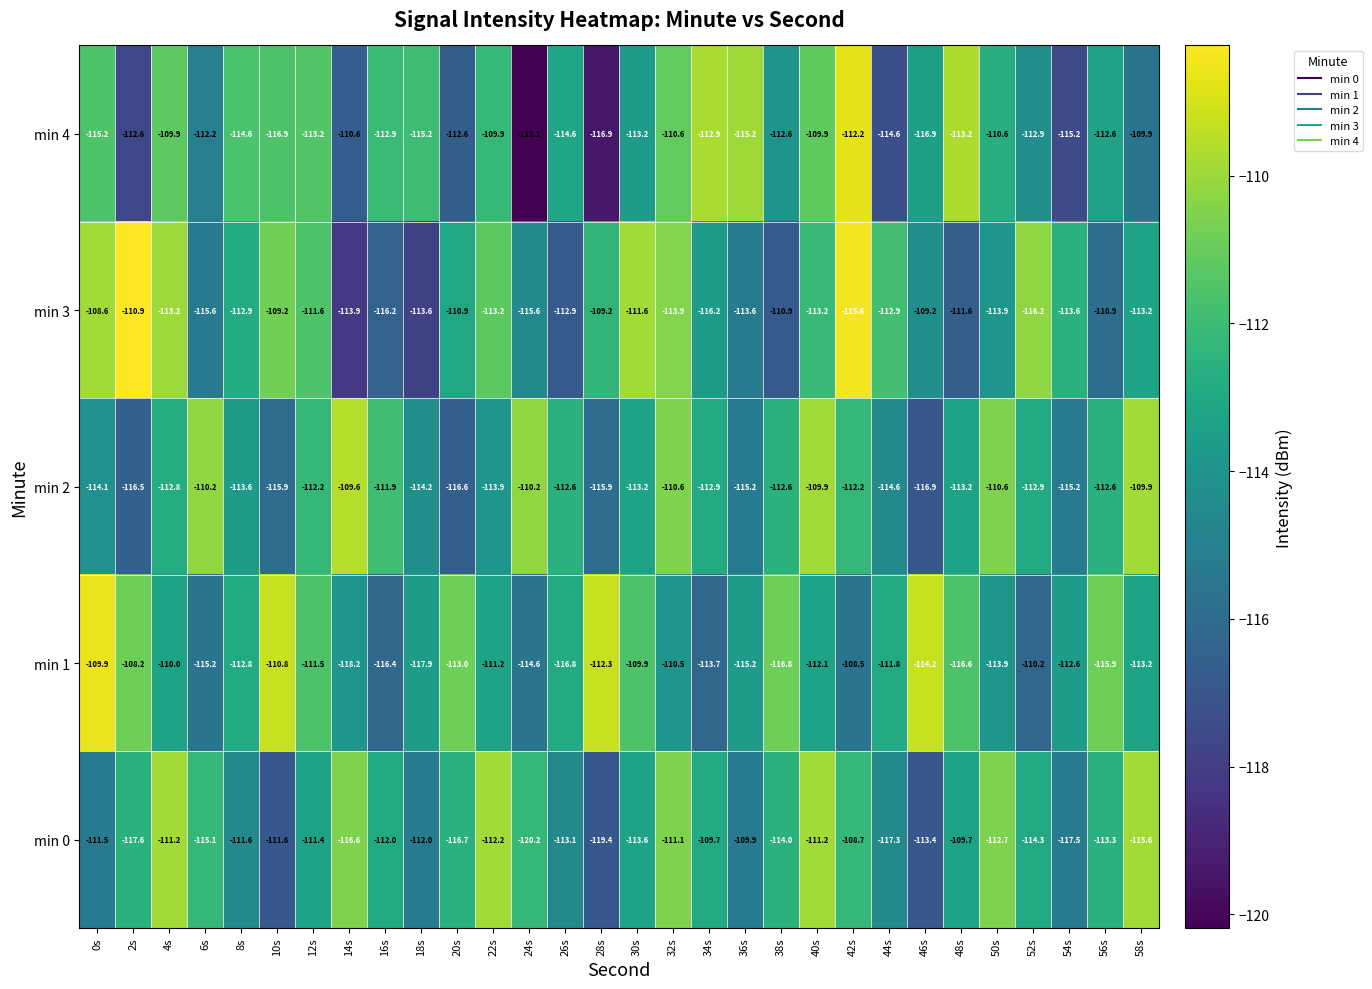

What is the minimum value for min 4?

-116.9